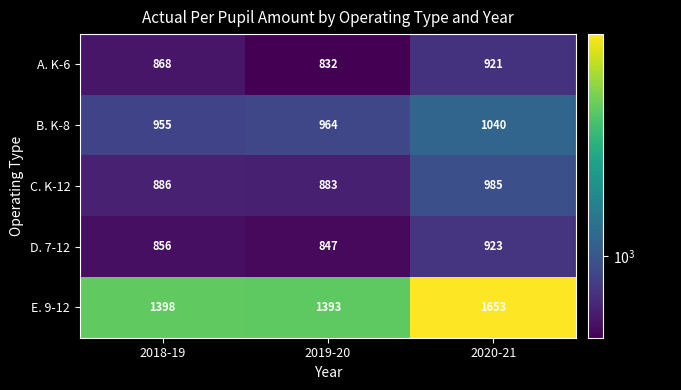

At which category does the chart reach its minimum across all series?

2019-20